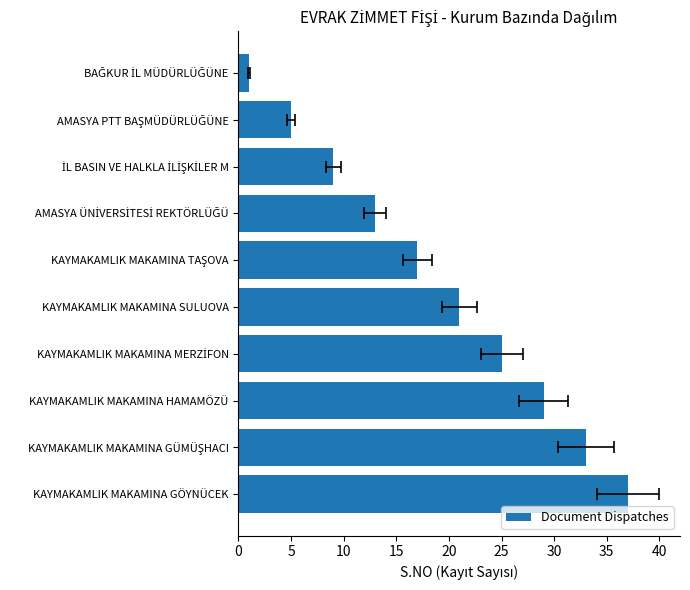

What is the maximum value shown in the chart?

37